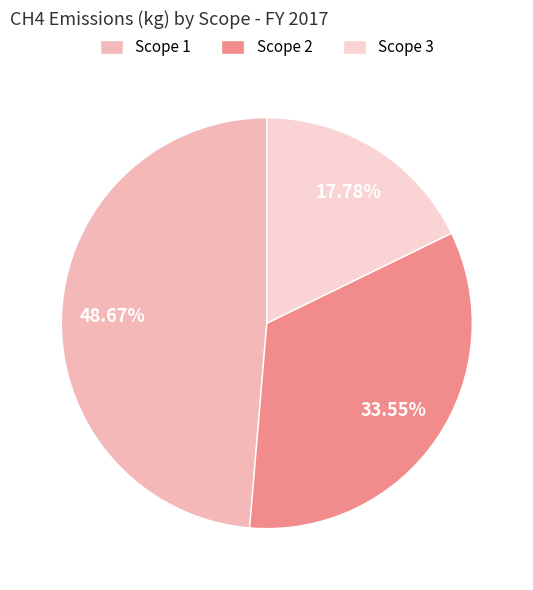

Between Scope 2 and Scope 3, which is larger?

Scope 2